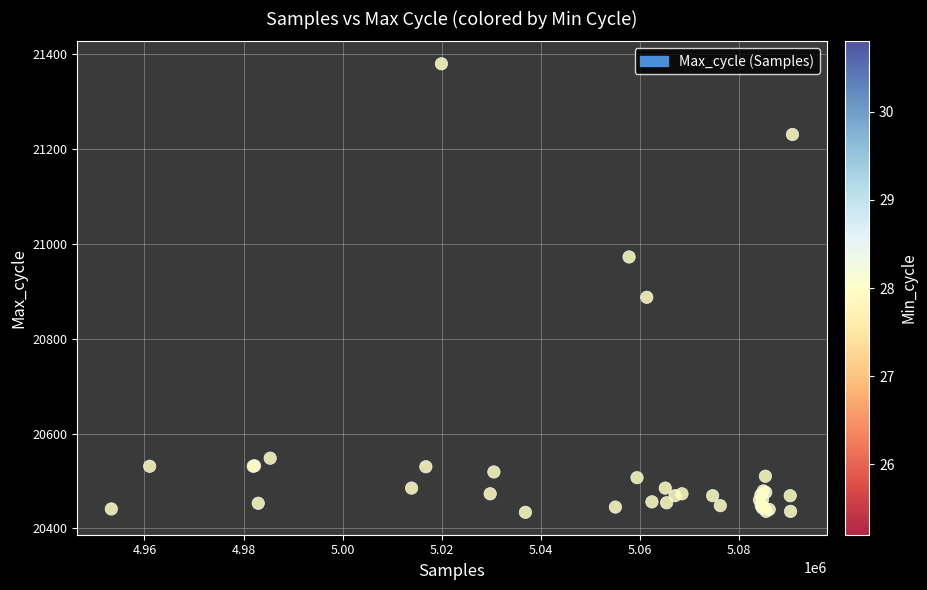

What Y value in the scatter plot is closest to 20906?

20887